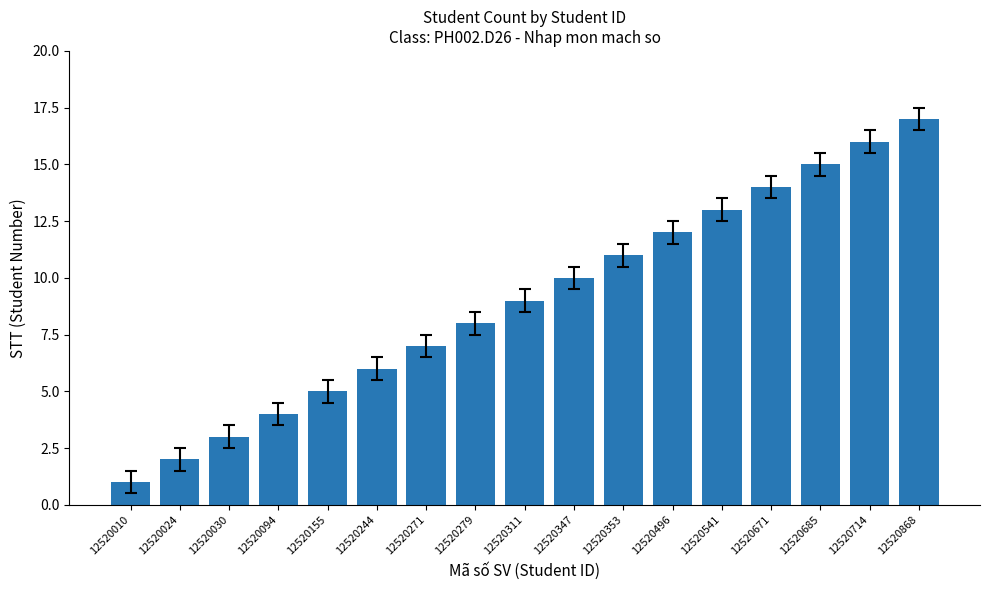

Does the chart contain stacked bars?

No